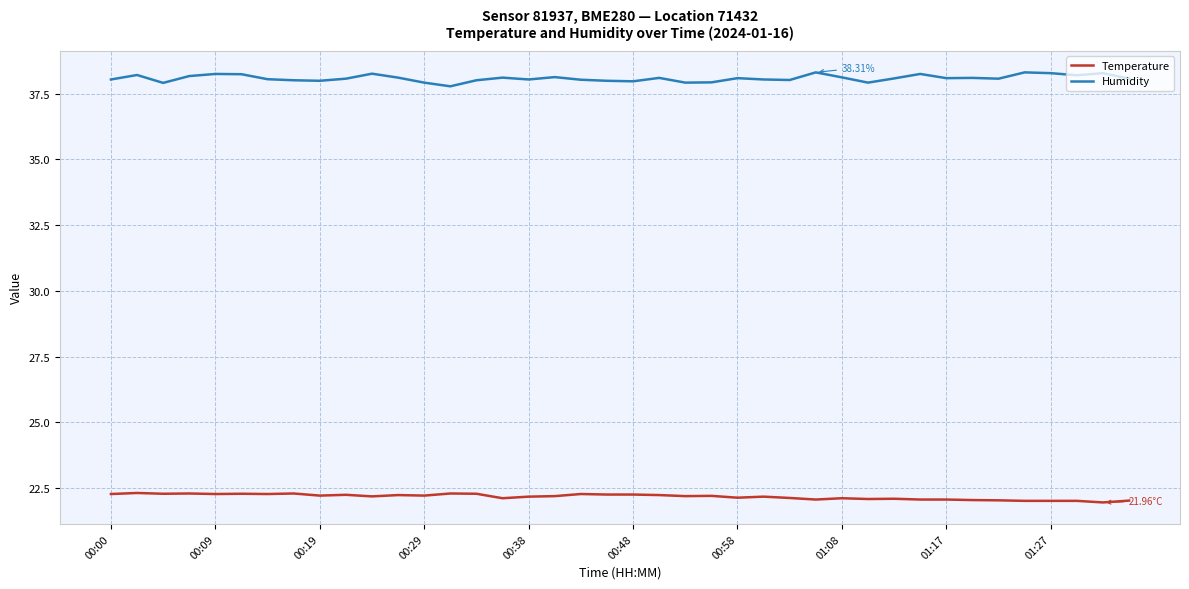

How many lines are shown in the chart?

2